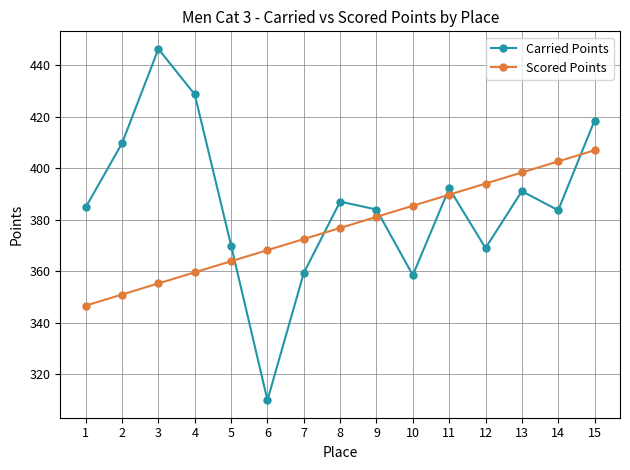

Rank the series at 8 from lowest to highest value.

Scored Points, Carried Points